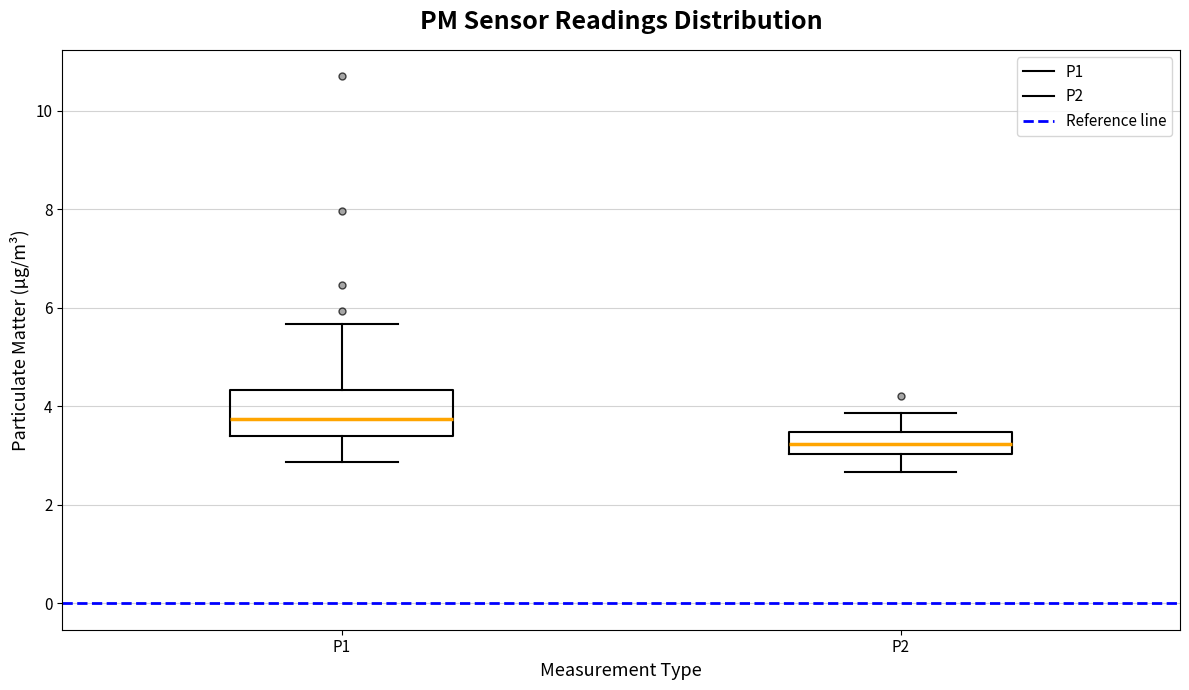

Reading left to right, read every box against the y-axis: the position of its median line, the range the box covers, and the ends of its whiskers. The values are not printed on the chart, so give them approximately, as read against the axis.

P1: median 3.8, box 3.4 to 4.4, whiskers 2.8 to 5.6
P2: median 3.2, box 3.0 to 3.4, whiskers 2.6 to 3.8